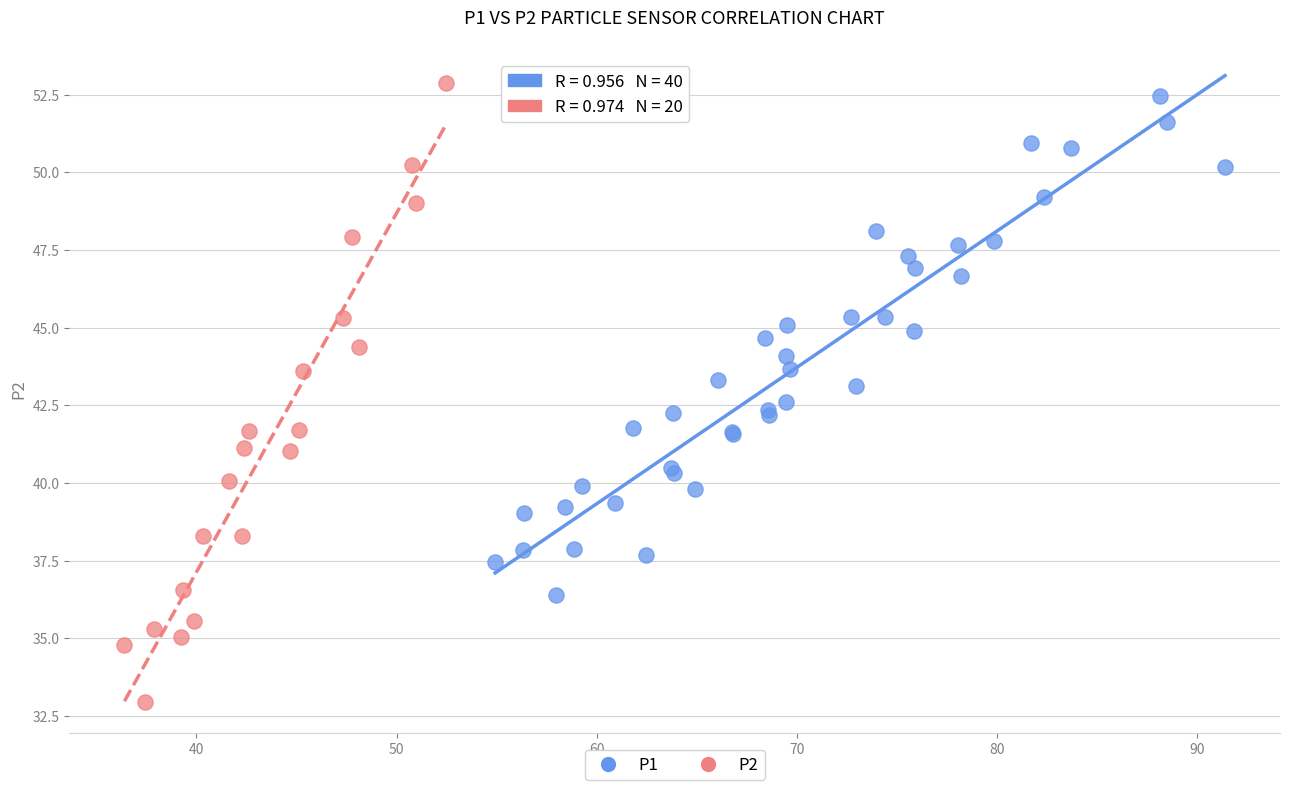

Which series has the widest spread of Y values?

P2